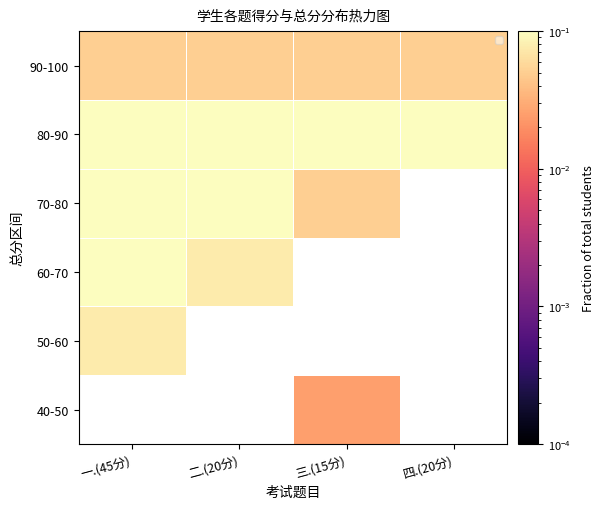

Rank the series by their maximum value, from lowest to highest.

70-80, 40-50, 90-100, 50-60, 60-70, 80-90